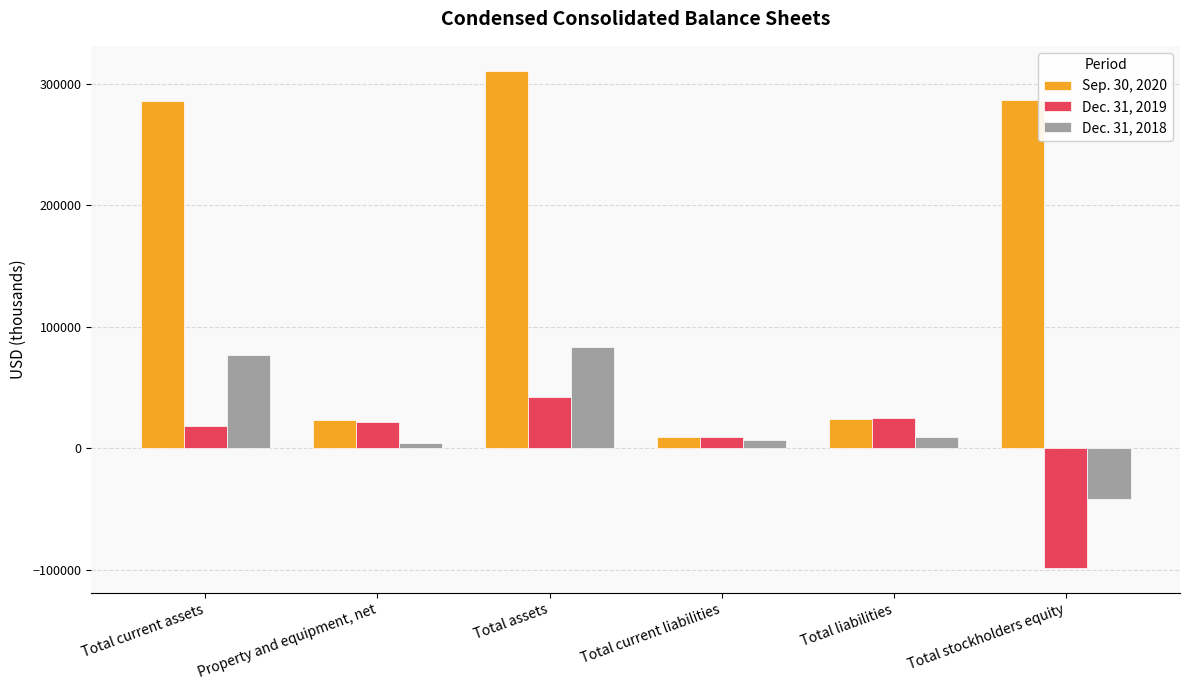

Read the Dec. 31, 2019 value at Total liabilities, to the nearest 10.

25140